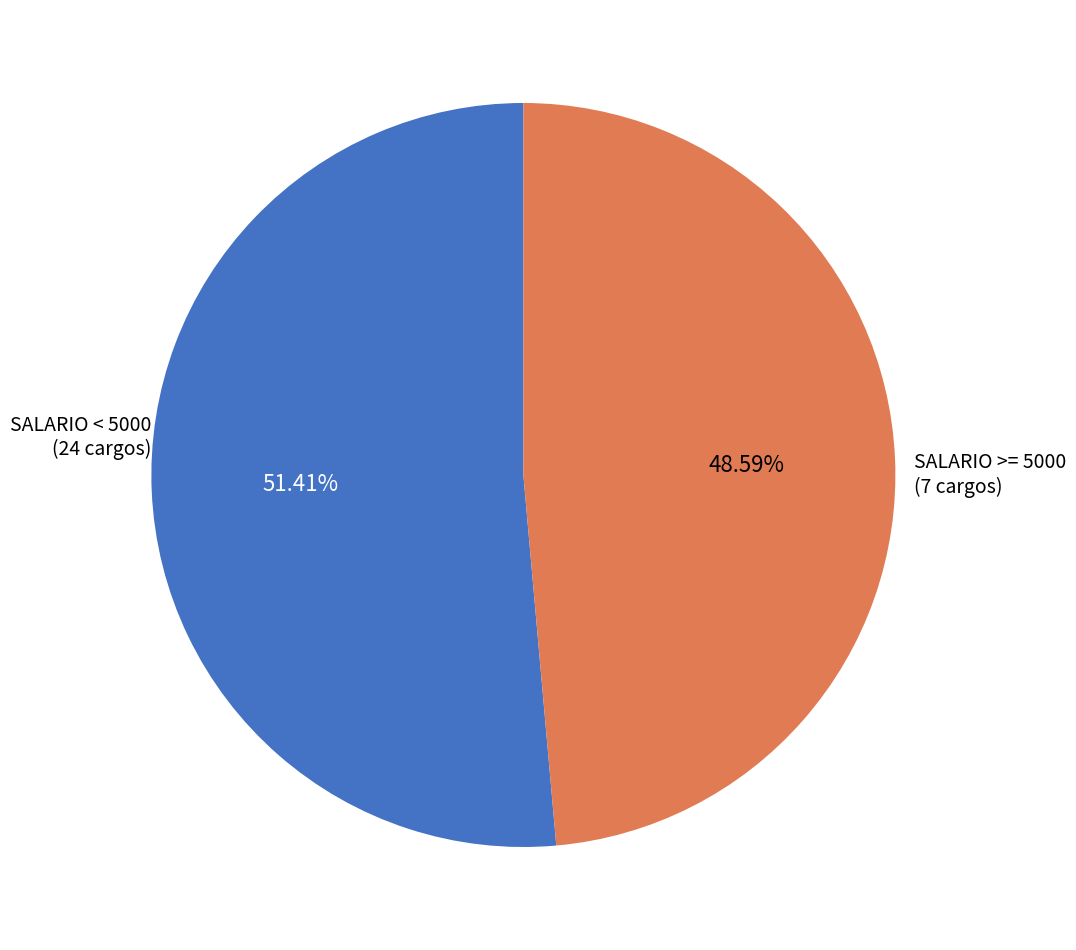

Do SALARIO < 5000 (24 cargos) and SALARIO >= 5000 (7 cargos) together represent more than half of the pie?

Yes